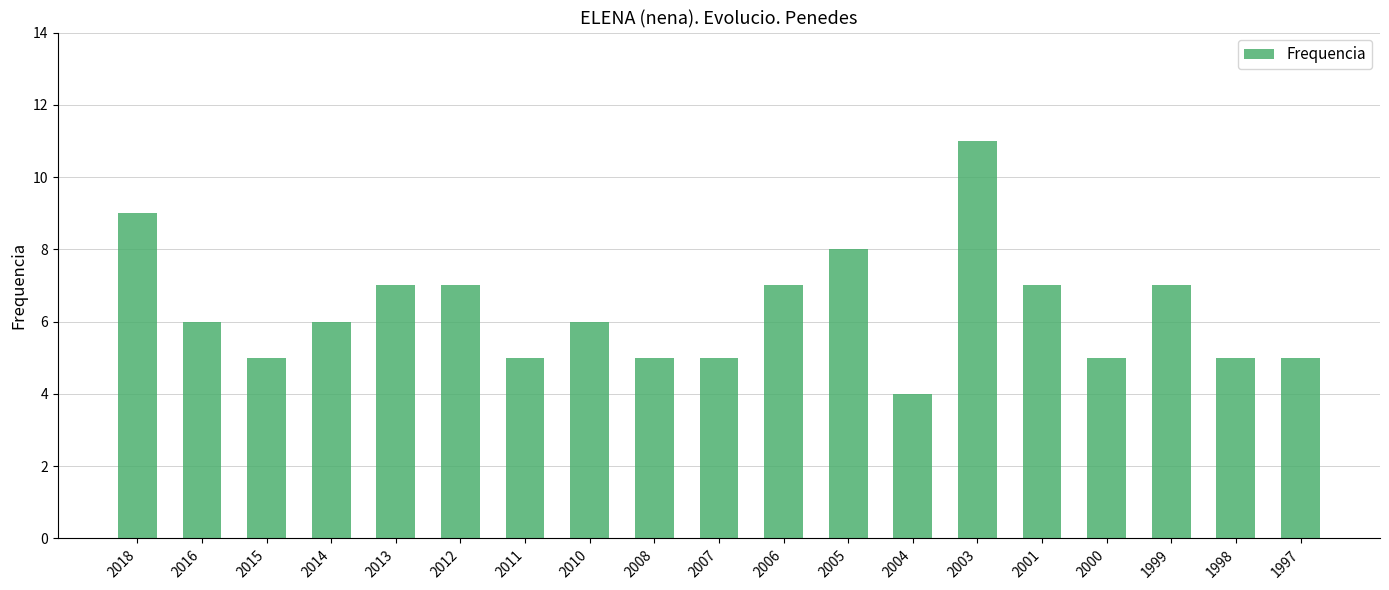

Are the bars horizontal?

No